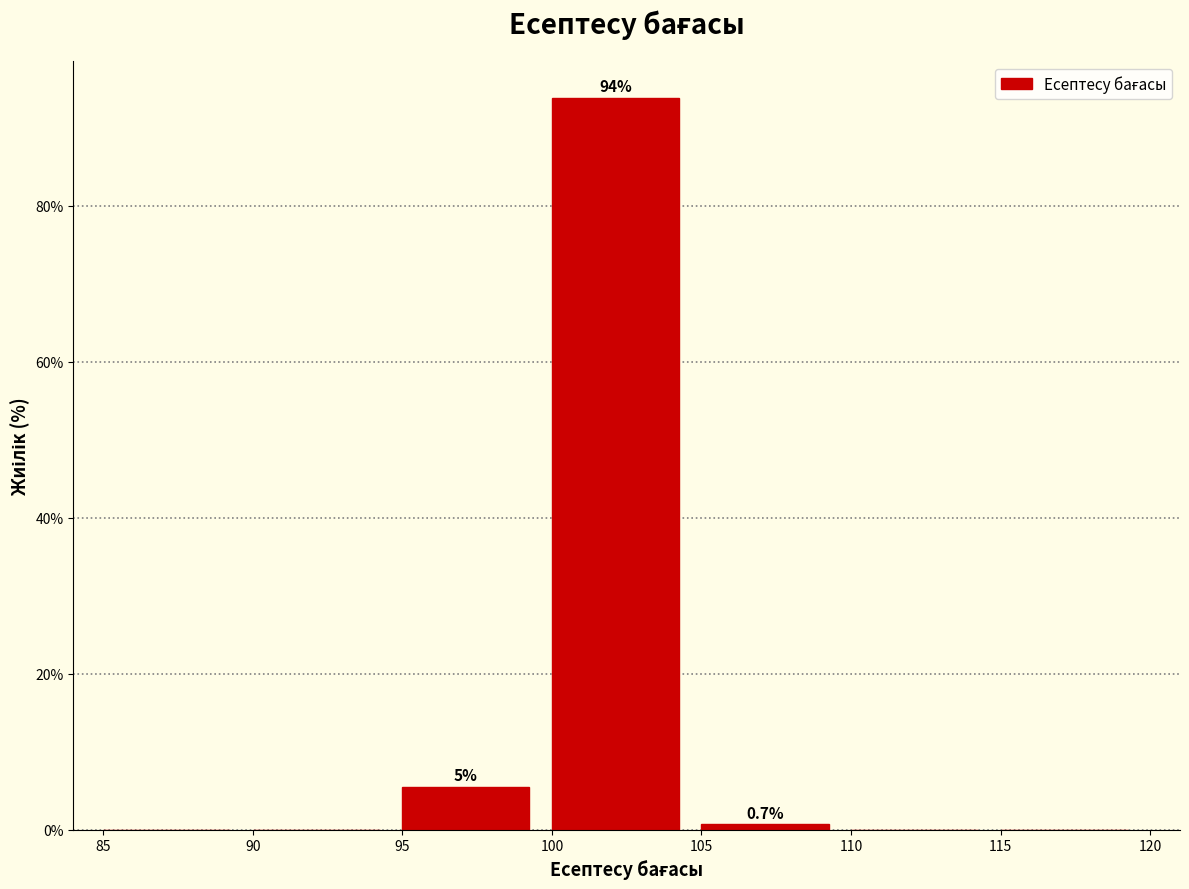

Over which range of the x-axis is the bar tallest?

100 to 105